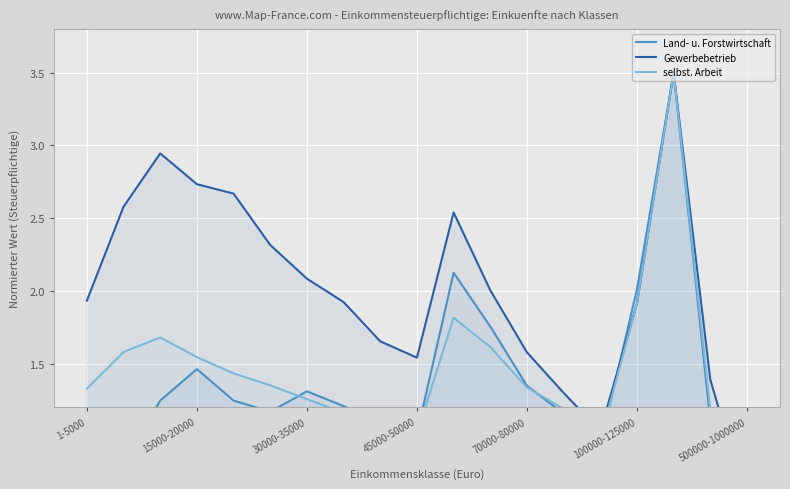

At which category does selbst. Arbeit reach its first local valley?

45000-50000